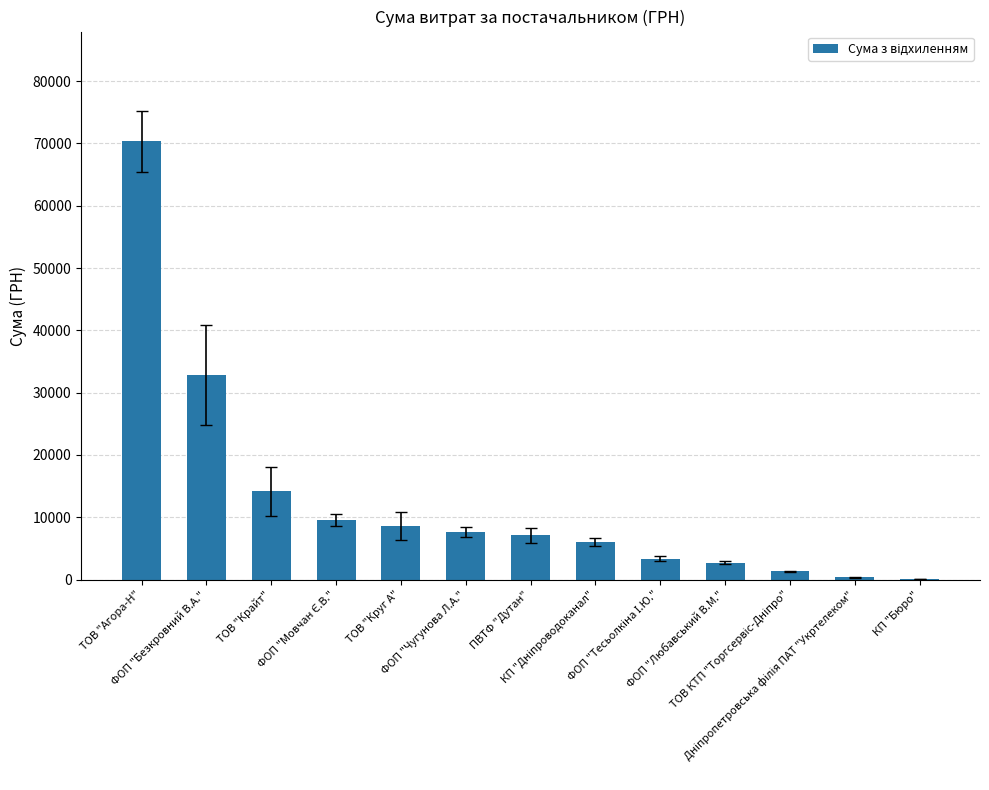

True or false: the data shows 2706.1 at ФОП "Любавський В.М.".

True